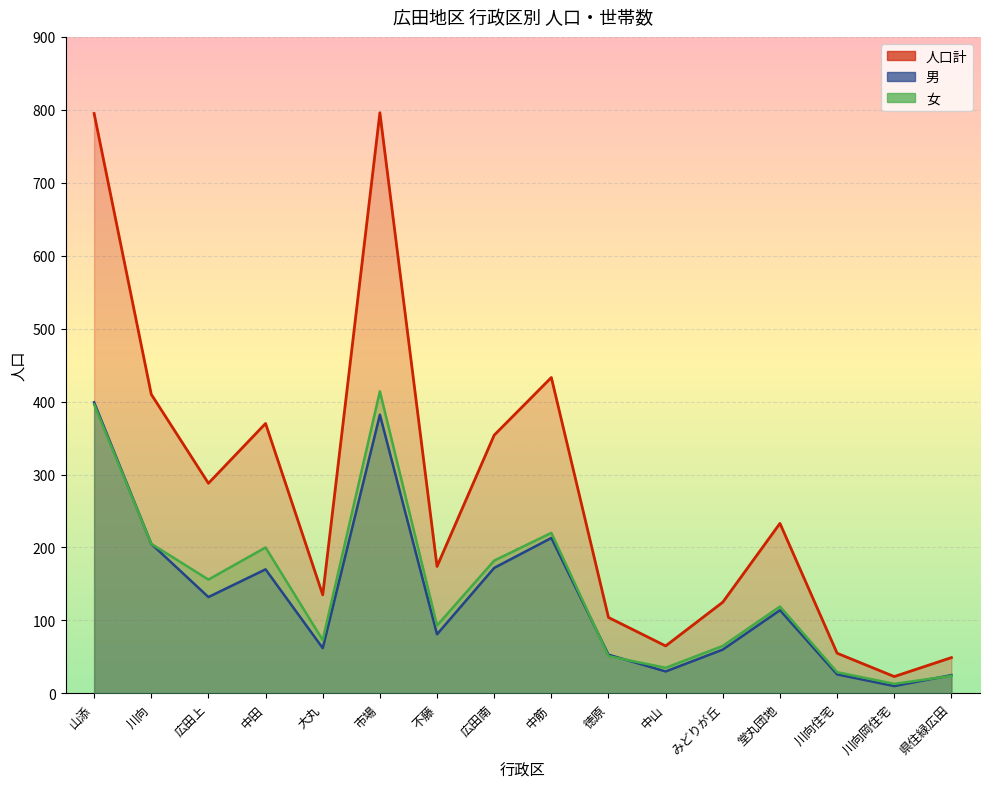

In 女, how many points are lower than both neighbors (excluding endpoints)?

5